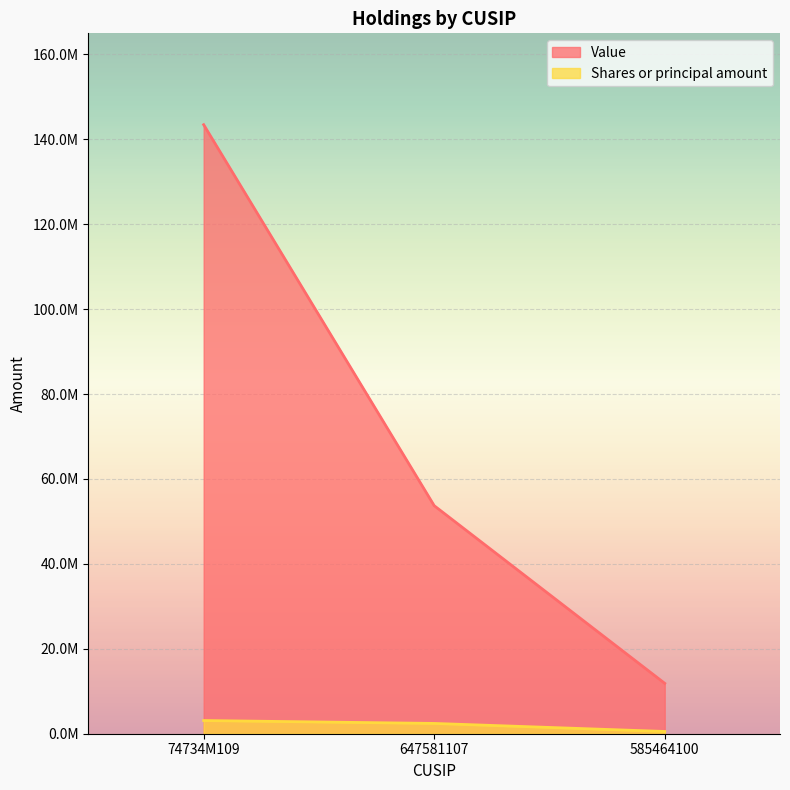

At 74734M109, list the series in order from largest to smallest.

Value, Shares or principal amount